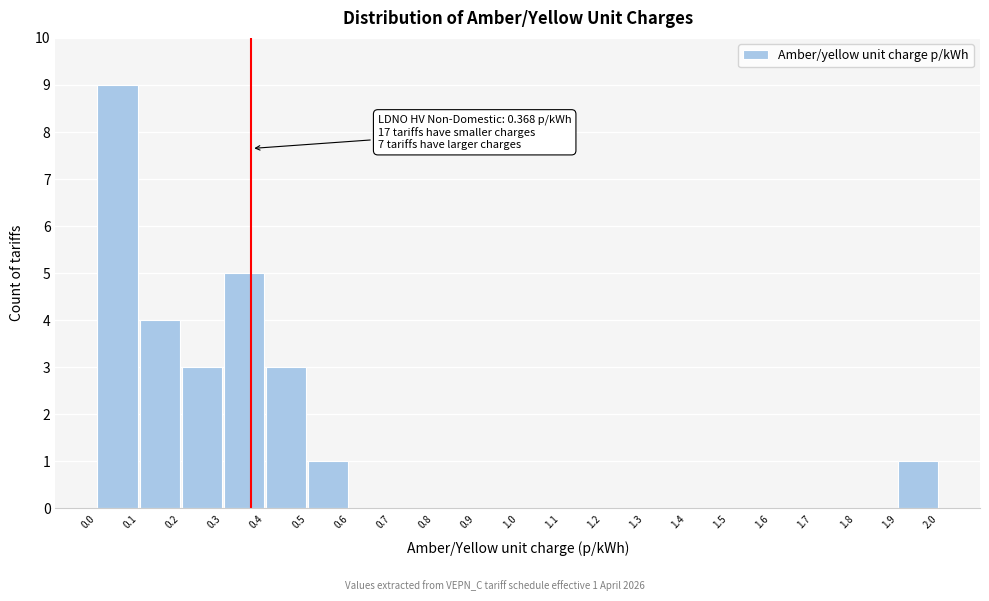

Over which range of the x-axis is the bar tallest?

0.0 to 0.1